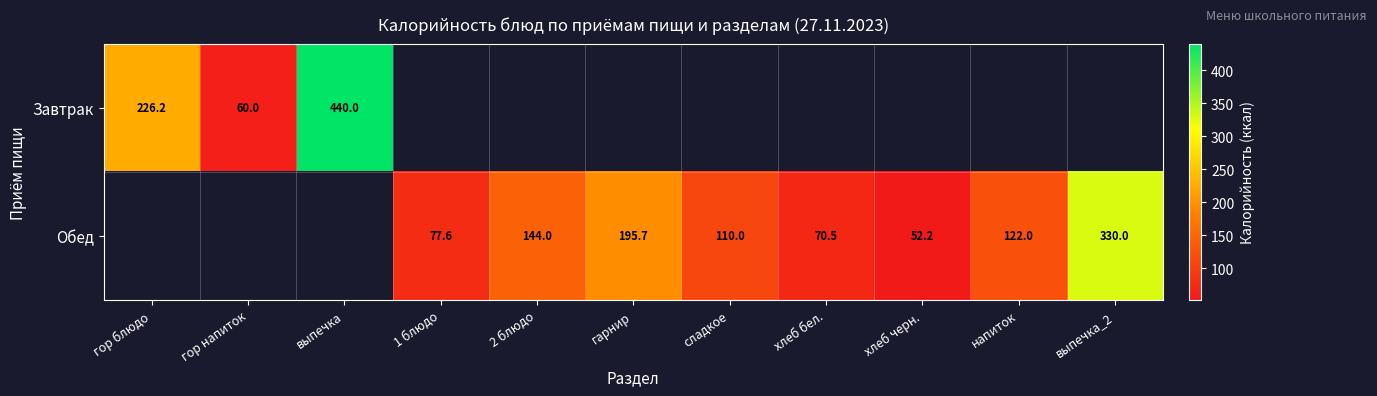

At how many categories does at least one series exceed 259?

2